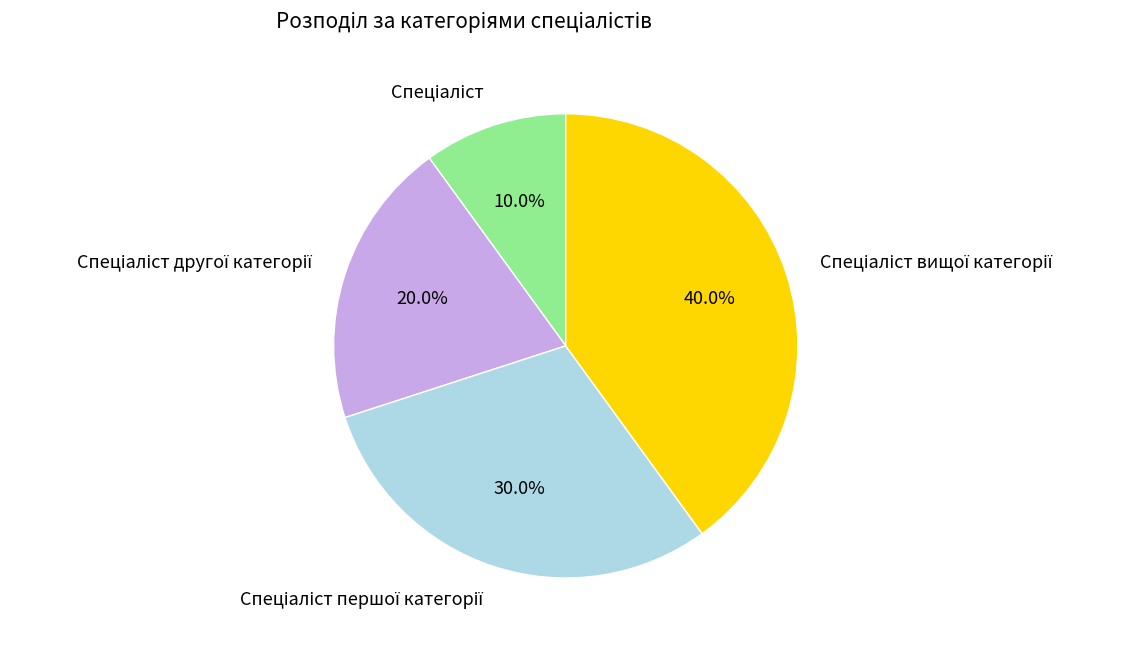

Is there any slice that represents more than half of the pie?

No